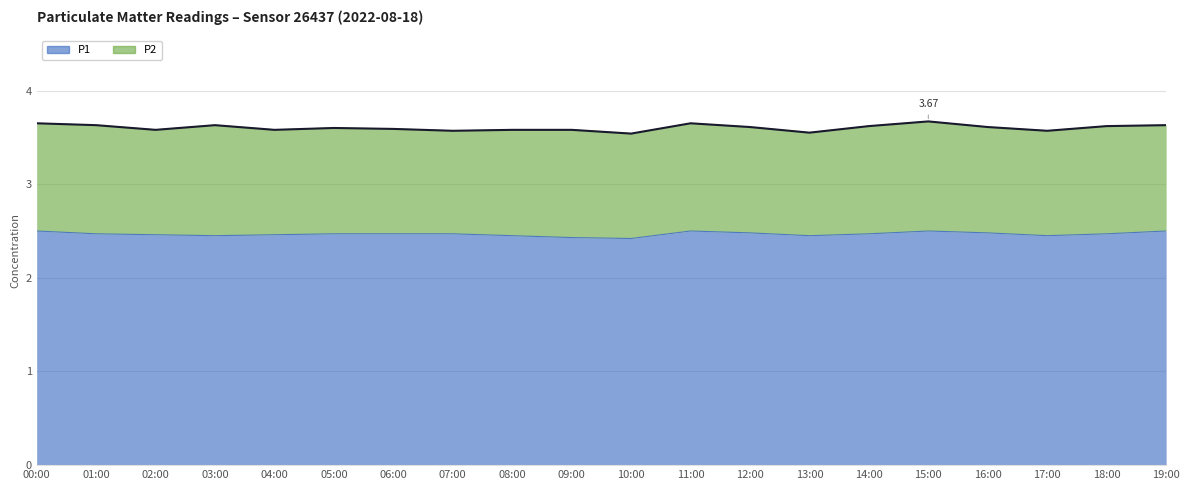

Rank the categories by value from lowest to highest.

10:00, 09:00, 03:00, 08:00, 13:00, 17:00, 02:00, 04:00, 01:00, 05:00, 06:00, 07:00, 14:00, 18:00, 12:00, 16:00, 00:00, 11:00, 15:00, 19:00